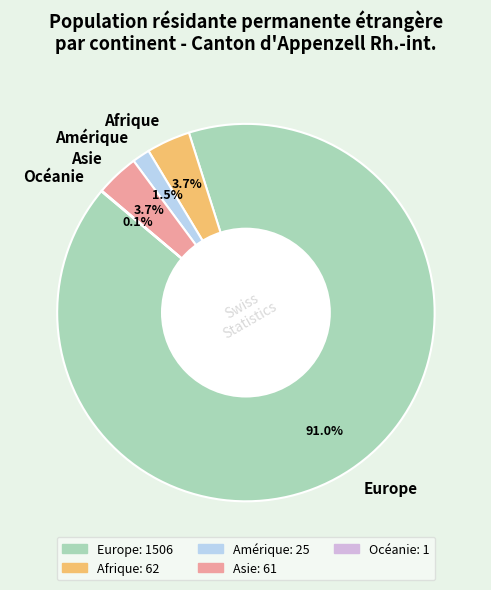

Between Europe and Asie, which is larger?

Europe